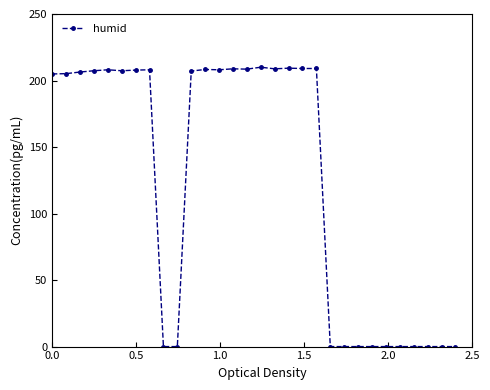

What is the greatest value displayed?

210.0